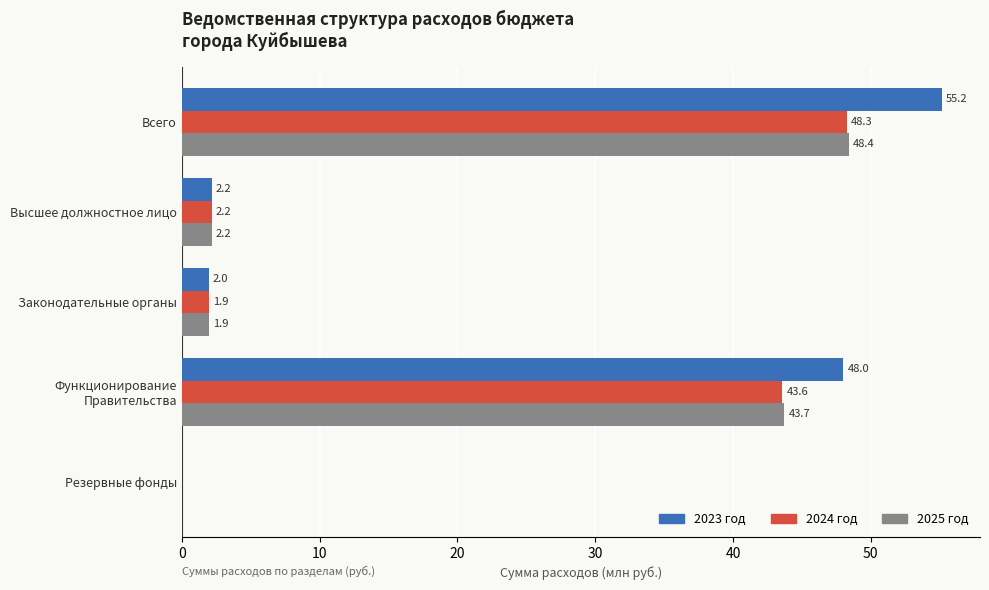

What is the average value of the 2025 год series?

19.2